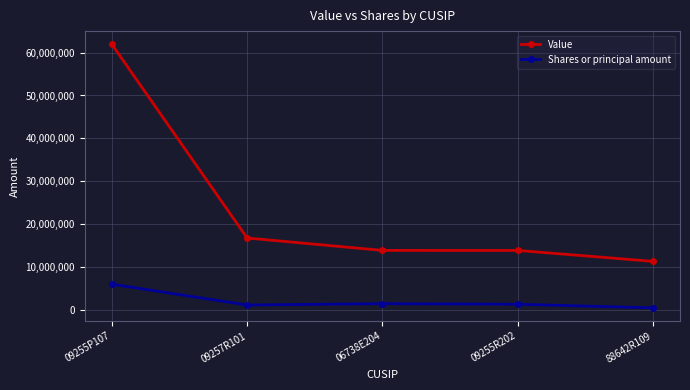

Rank the series by their average value, from highest to lowest.

Value, Shares or principal amount